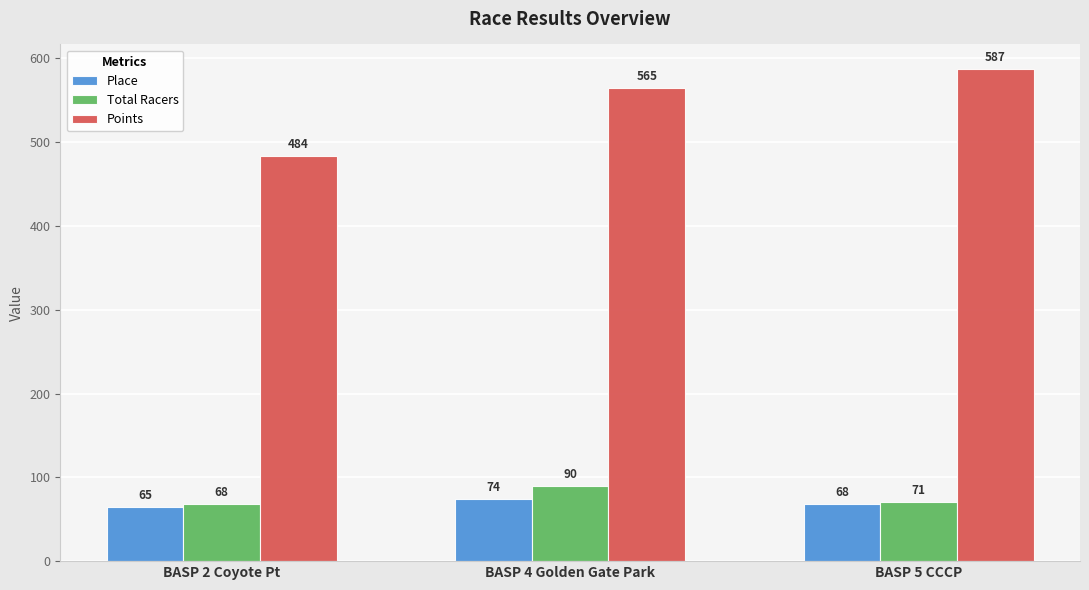

Does the chart contain stacked bars?

No